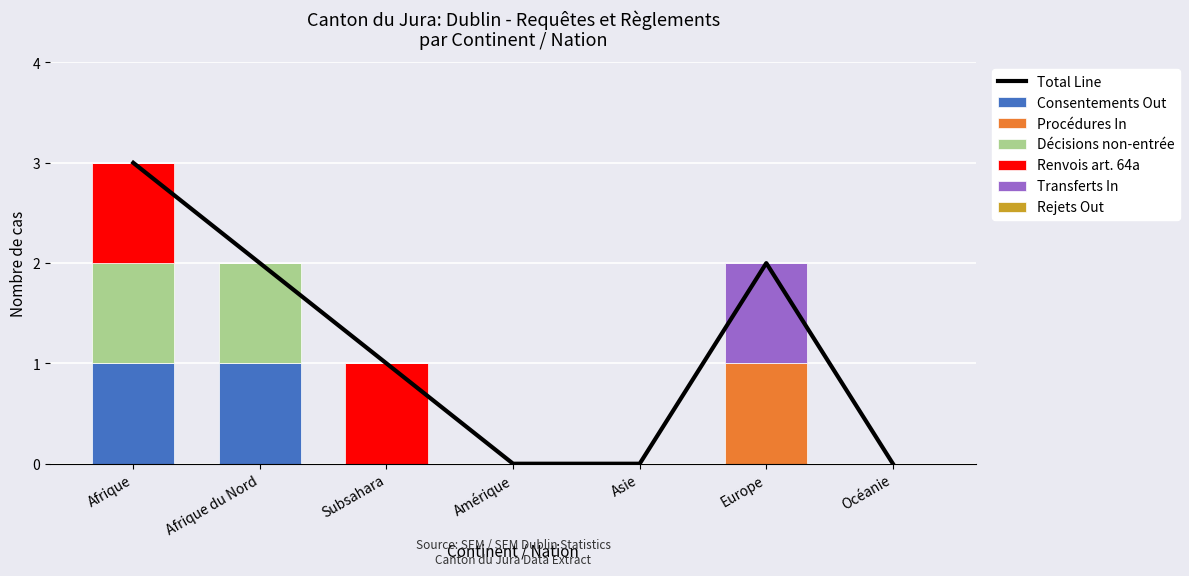

True or false: Consentements Out has a value of 0 at Asie.

False